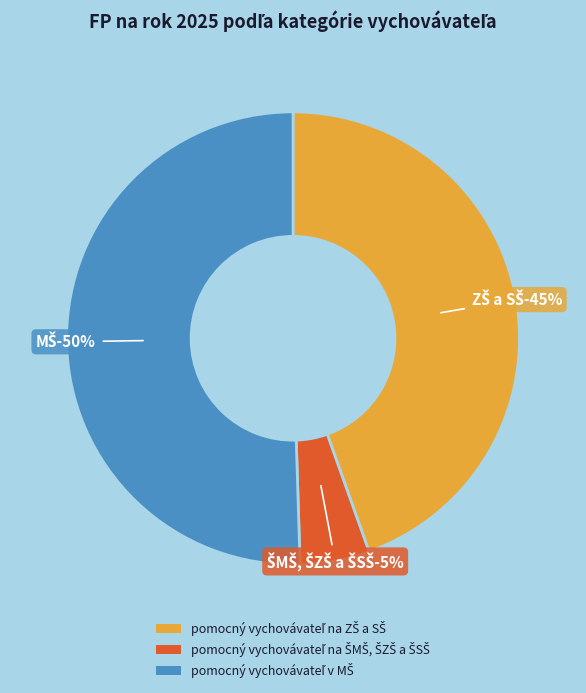

Does pomocný vychovávateľ na ŠMŠ, ŠZŠ a ŠSŠ account for over 50% of the chart?

No